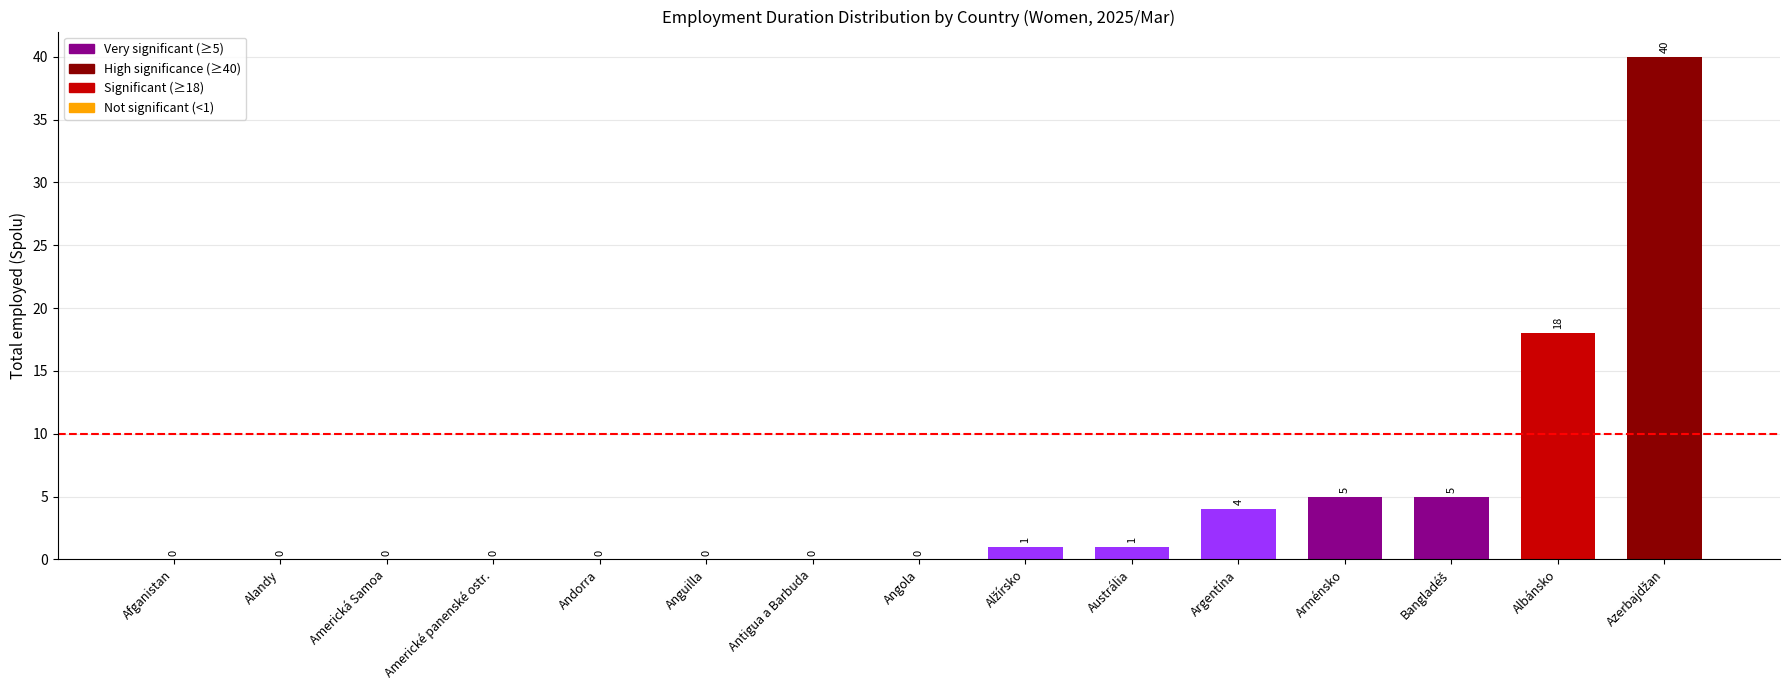

Which has a higher value, Andorra or Argentína?

Argentína